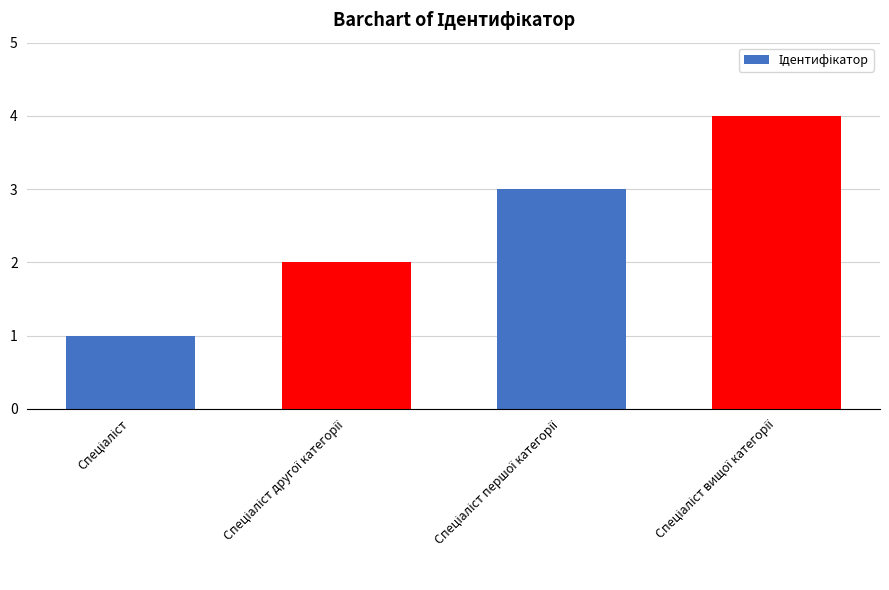

What is the difference between the maximum and minimum values?

3